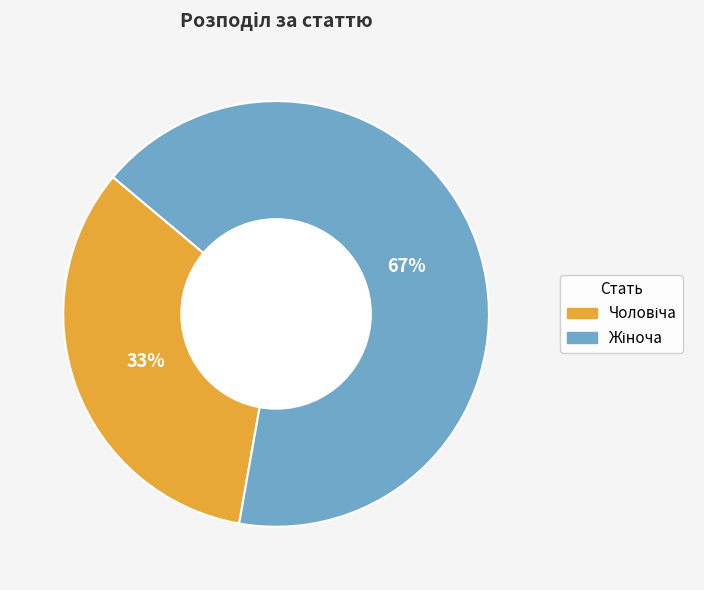

To the nearest percent, what is the average slice percentage?

50%